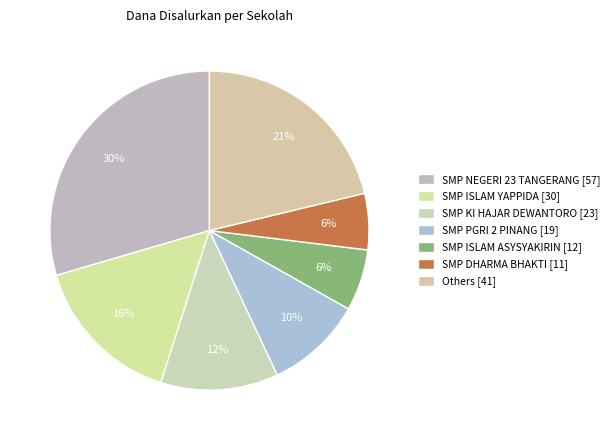

Does any single category account for the majority?

No